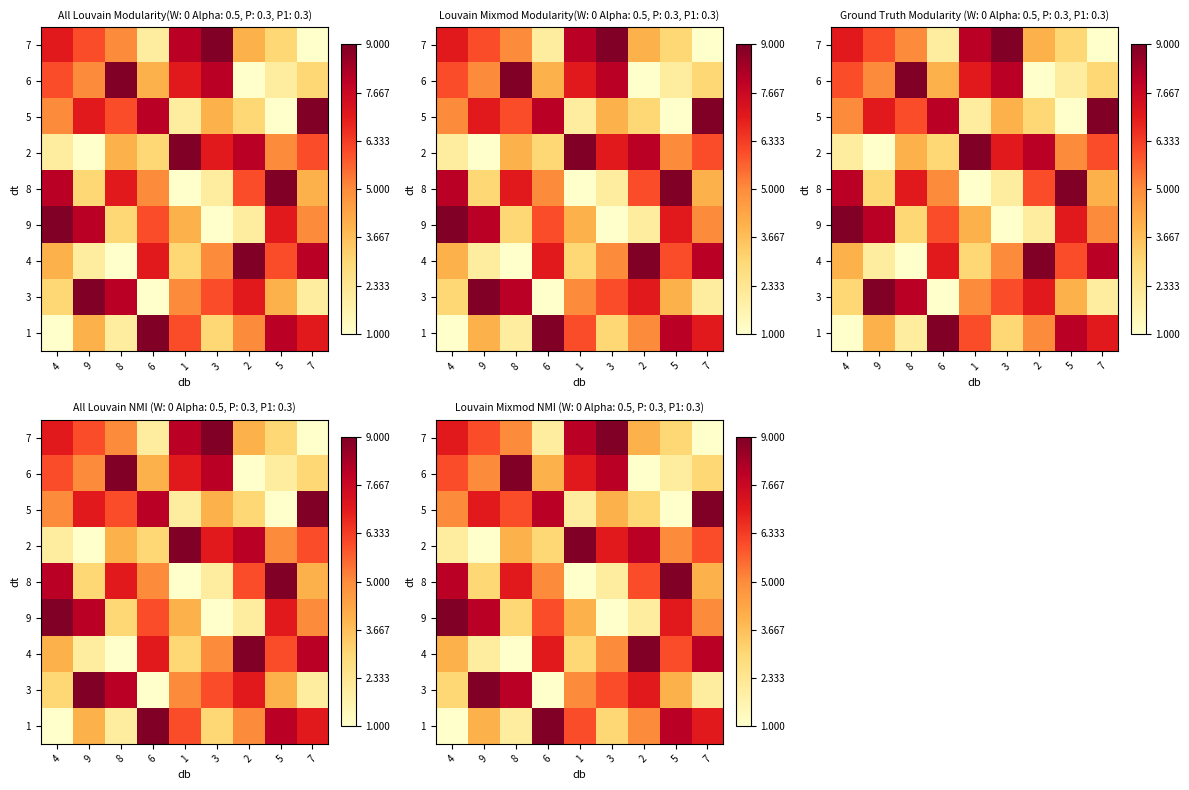

How many data points in 5 are above 5?

4